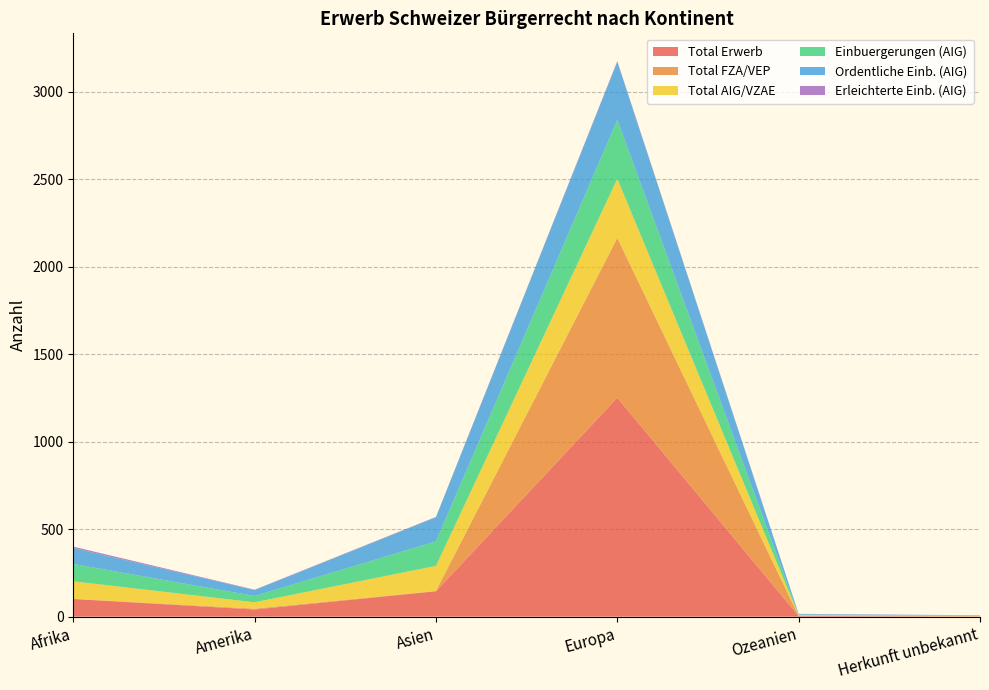

Reading right to left, what are all the values shown in this chart?

Total Erwerb: Herkunft unbekannt=2	Ozeanien=4	Europa=1251	Asien=145	Amerika=41	Afrika=101
Total FZA/VEP: Herkunft unbekannt=0	Ozeanien=0	Europa=913	Asien=2	Amerika=5	Afrika=1
Total AIG/VZAE: Herkunft unbekannt=2	Ozeanien=4	Europa=338	Asien=143	Amerika=36	Afrika=100
Einbuergerungen (AIG): Herkunft unbekannt=2	Ozeanien=4	Europa=336	Asien=140	Amerika=36	Afrika=99
Ordentliche Einb. (AIG): Herkunft unbekannt=2	Ozeanien=3	Europa=332	Asien=138	Amerika=34	Afrika=91
Erleichterte Einb. (AIG): Herkunft unbekannt=0	Ozeanien=1	Europa=4	Asien=2	Amerika=2	Afrika=8